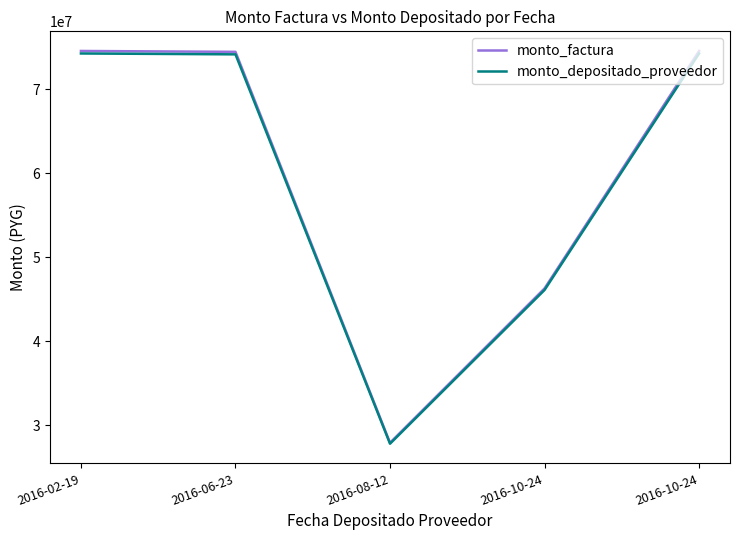

Which category has the highest value across all series?

2016-02-19